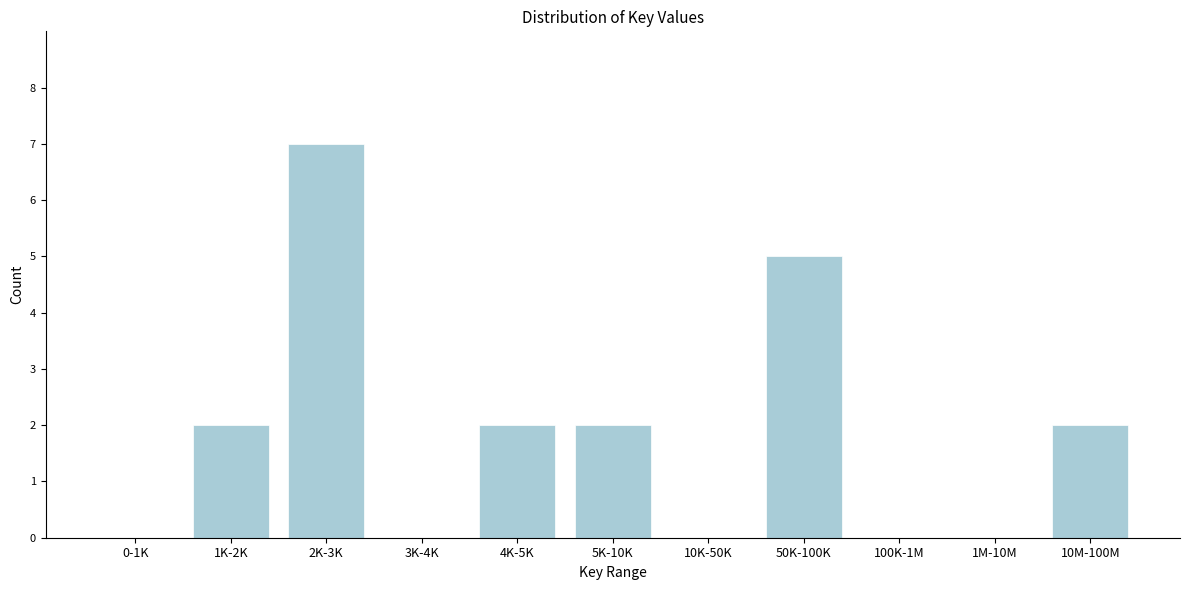

Reading left to right, list all the values displayed in this chart.

0-1K=0	1K-2K=2	2K-3K=7	3K-4K=0	4K-5K=2	5K-10K=2	10K-50K=0	50K-100K=5	100K-1M=0	1M-10M=0	10M-100M=2